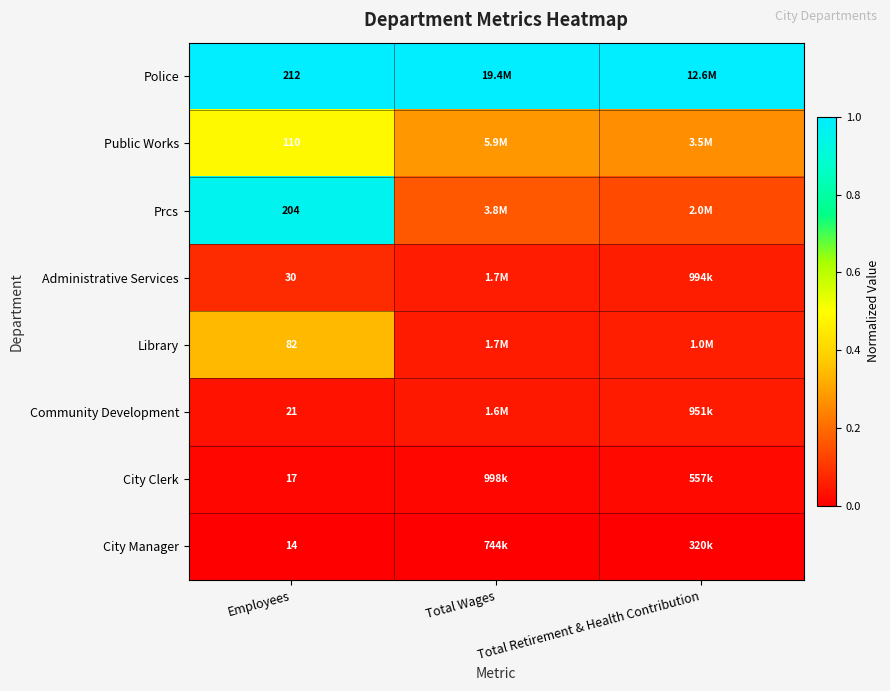

At Employees, list the series in order from smallest to largest.

City Manager, City Clerk, Community Development, Administrative Services, Library, Public Works, Prcs, Police